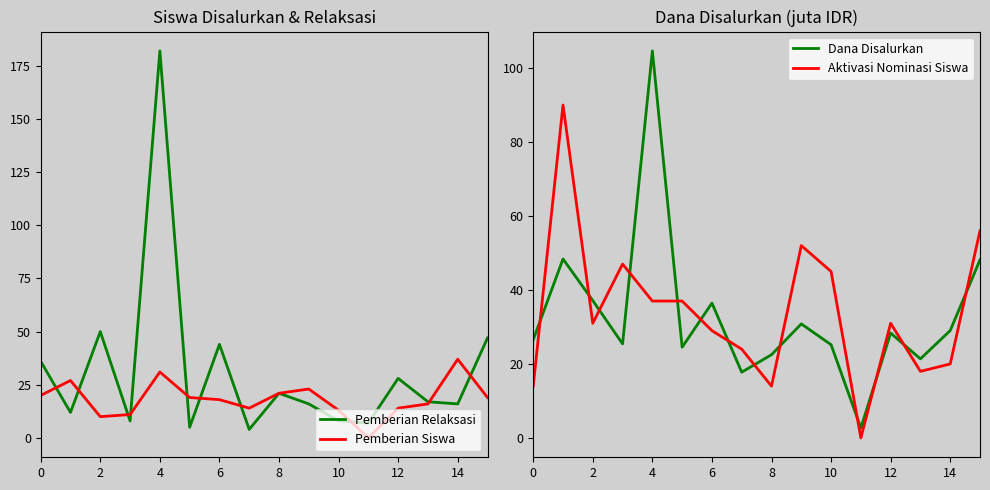

What is the total value across all series at 11?

9.7